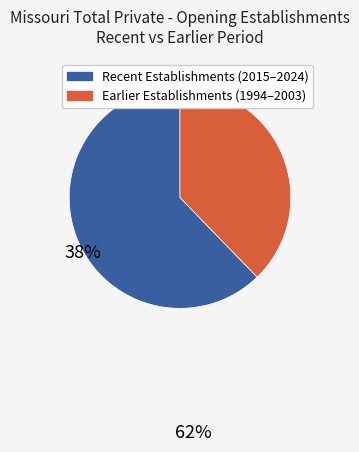

Is there a majority slice in this chart?

Yes